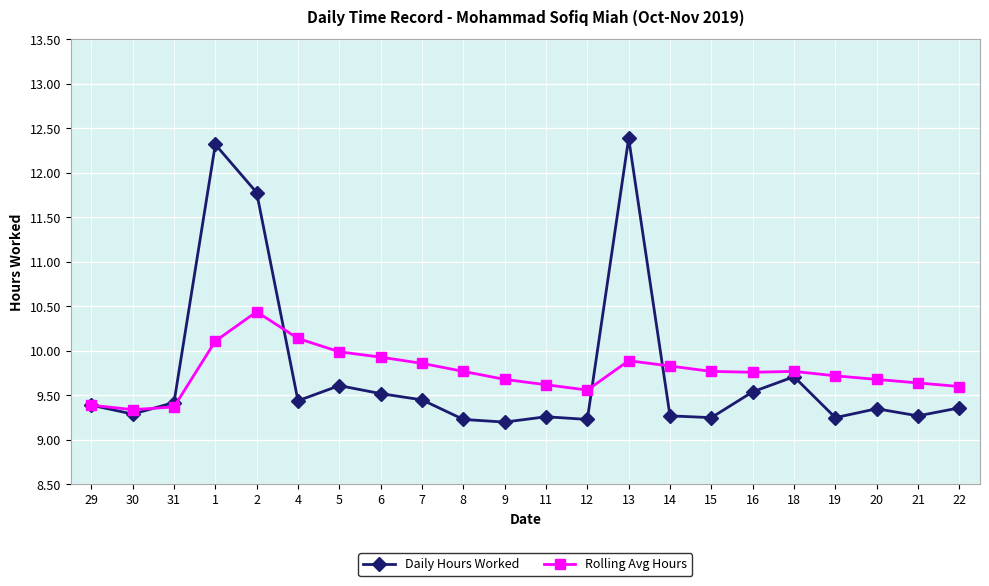

Count the number of data series in this chart.

2